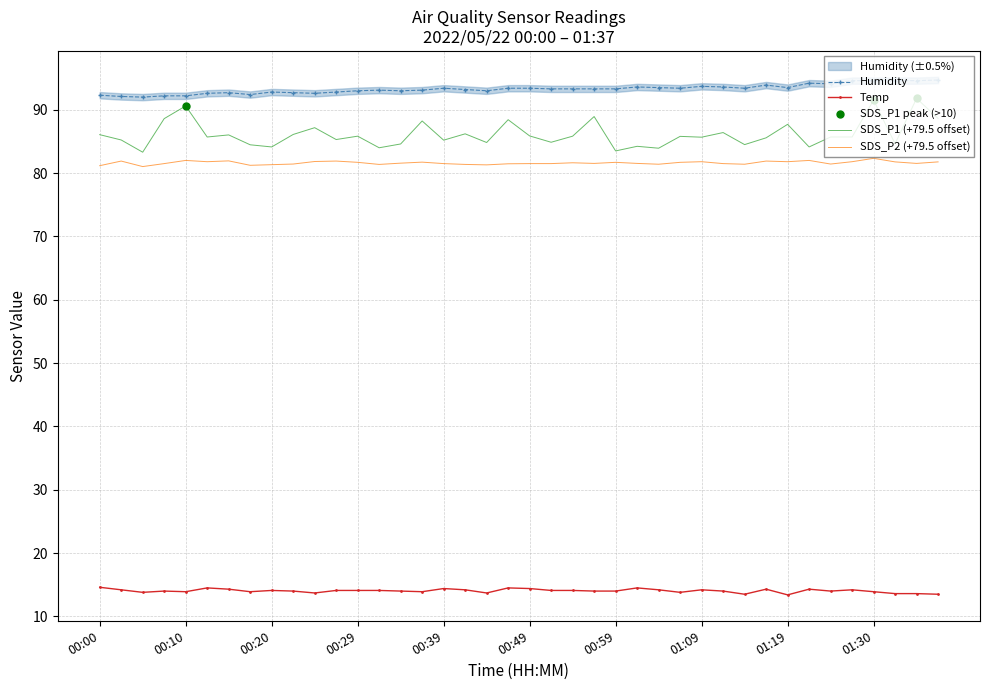

At how many categories does at least one series exceed 30?

40